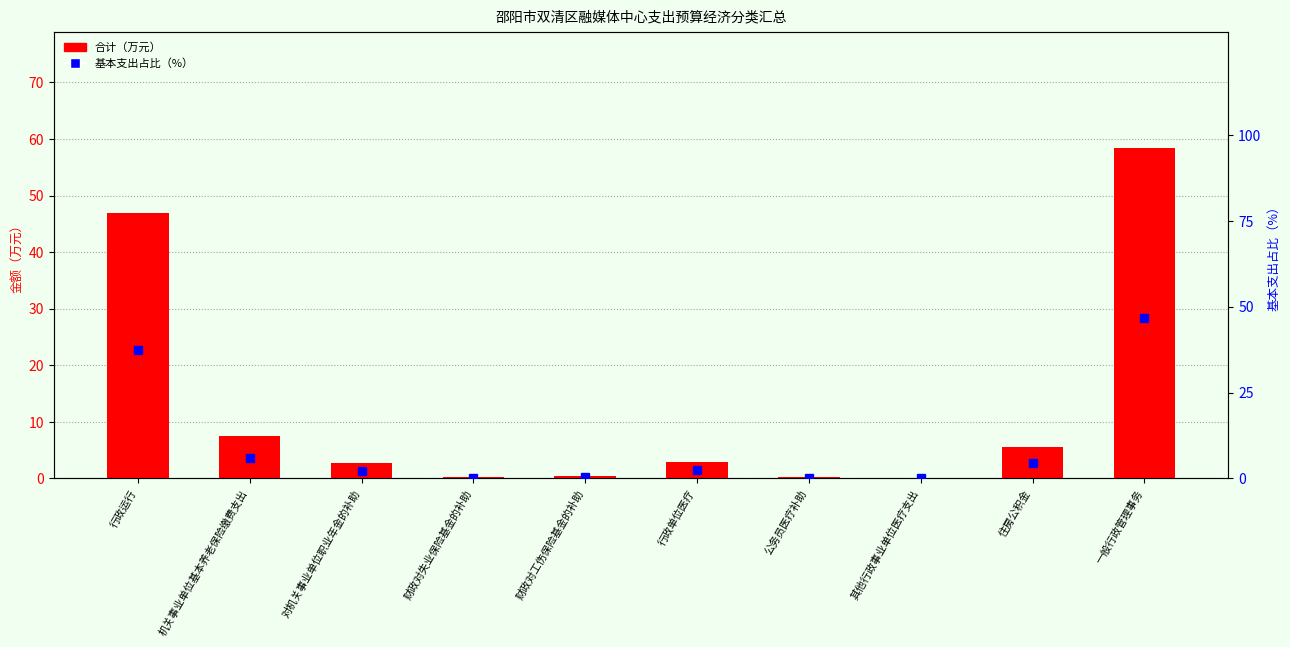

What is the total value across all series at 财政对失业保险基金的补助?

0.4